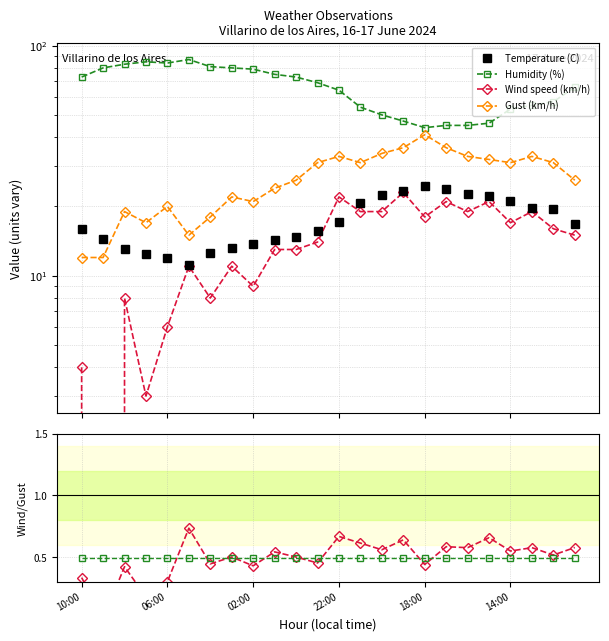

The value of Humidity (%) at 22 is 82.0. True or false?

False